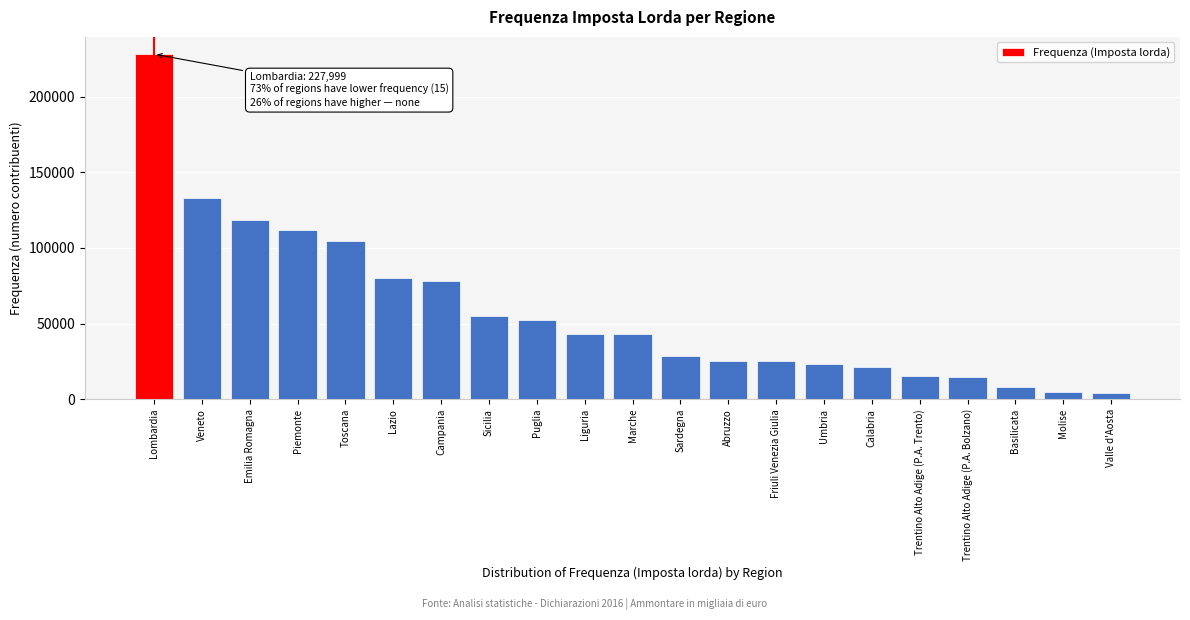

At which category does the chart reach its peak across all series?

Lombardia